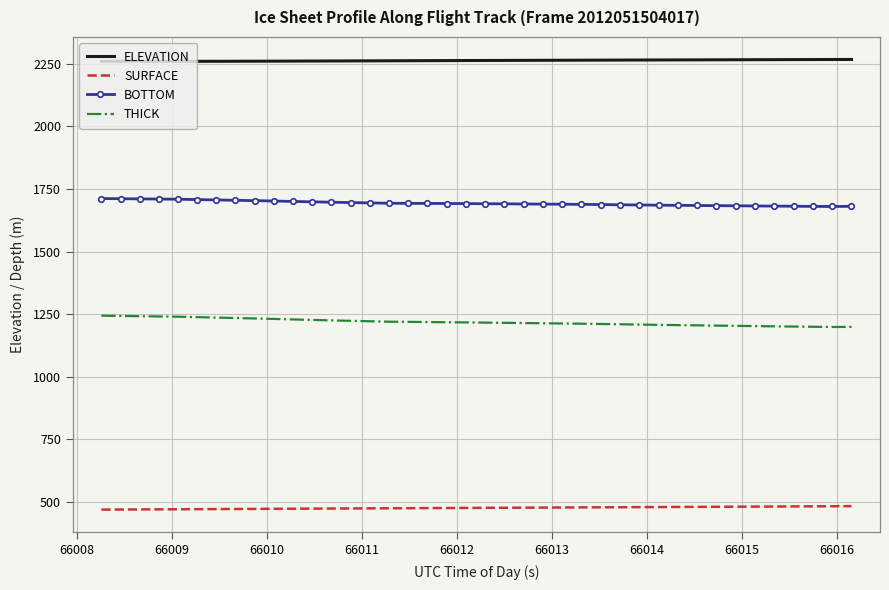

What is the minimum value for BOTTOM?

1680.1